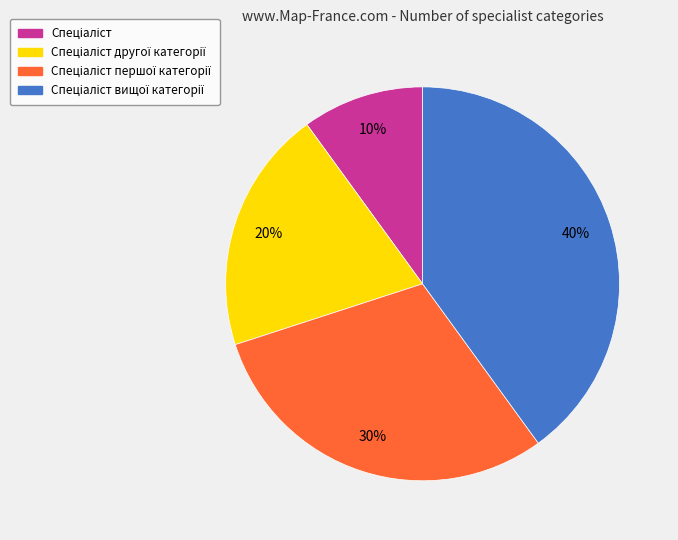

Does any single category account for the majority?

No